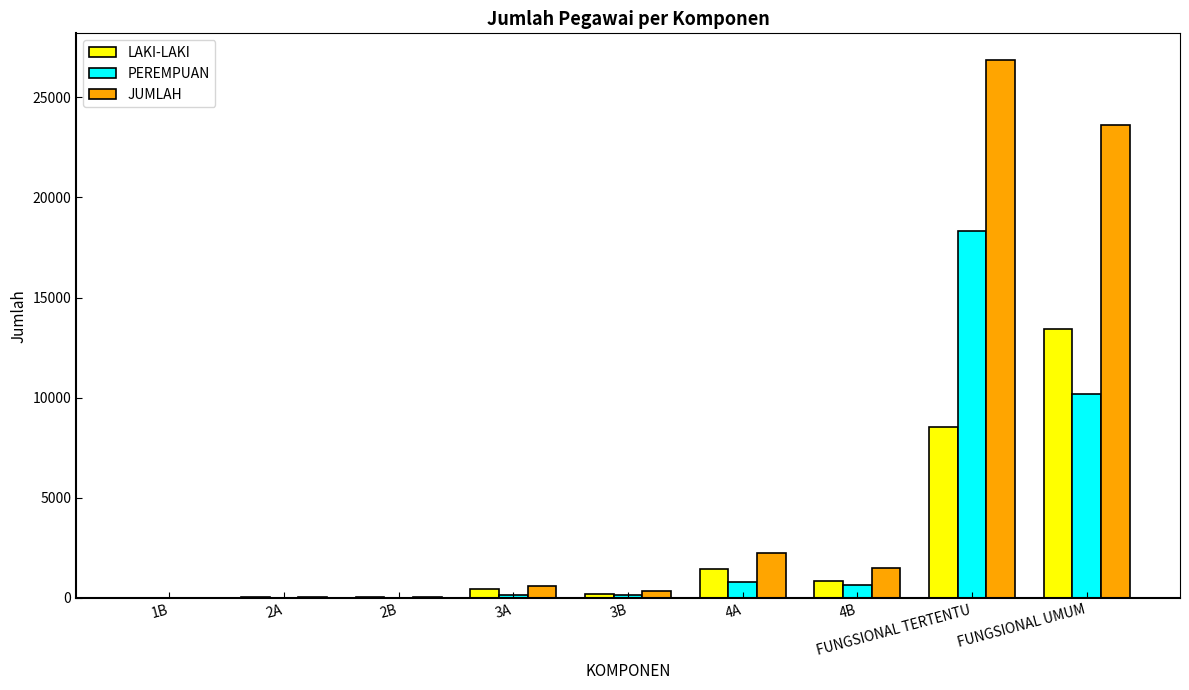

Between 3A and FUNGSIONAL TERTENTU, which series saw the biggest shift?

JUMLAH